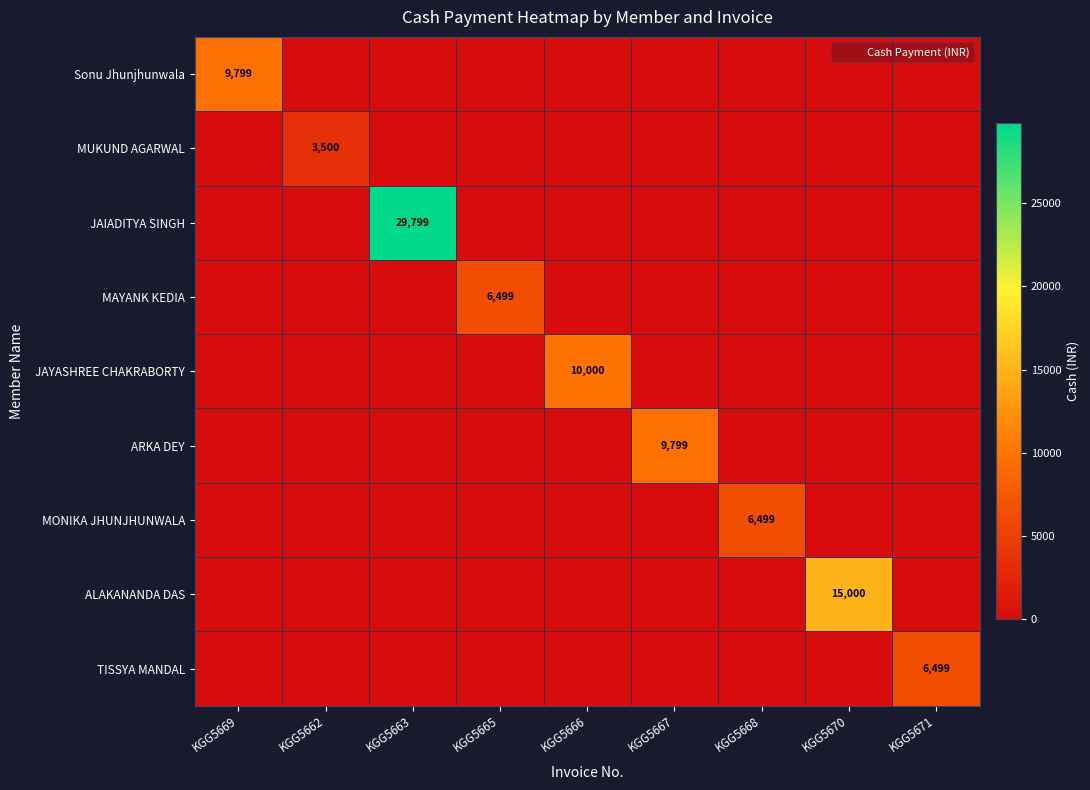

List the series in order of their peak value, lowest first.

MUKUND AGARWAL, MAYANK KEDIA, MONIKA JHUNJHUNWALA, TISSYA MANDAL, Sonu Jhunjhunwala, ARKA DEY, JAYASHREE CHAKRABORTY, ALAKANANDA DAS, JAIADITYA SINGH